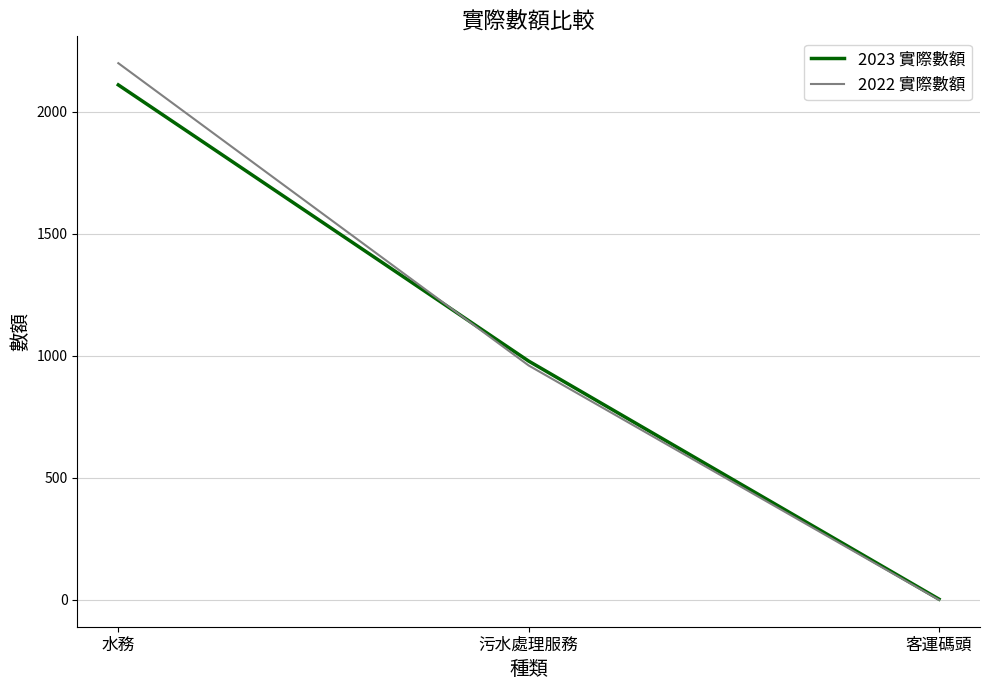

List the series in order of their overall mean, highest first.

2022 實際數額, 2023 實際數額